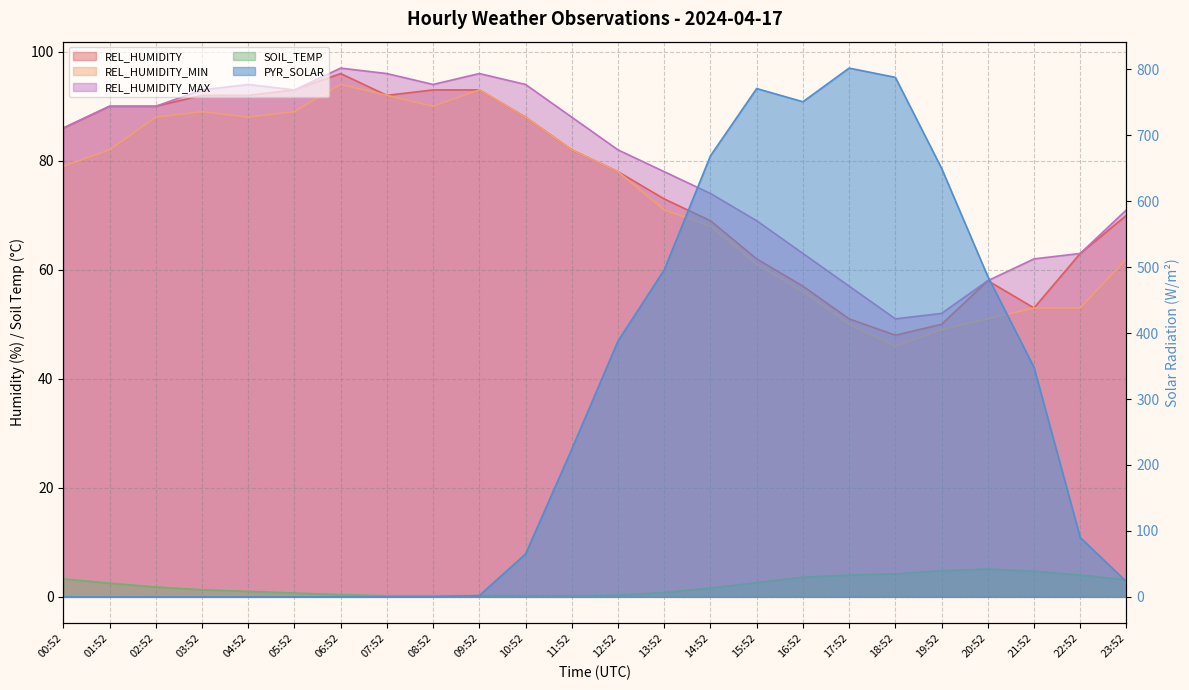

At which label does REL_HUMIDITY_MIN reach its minimum?

18:52